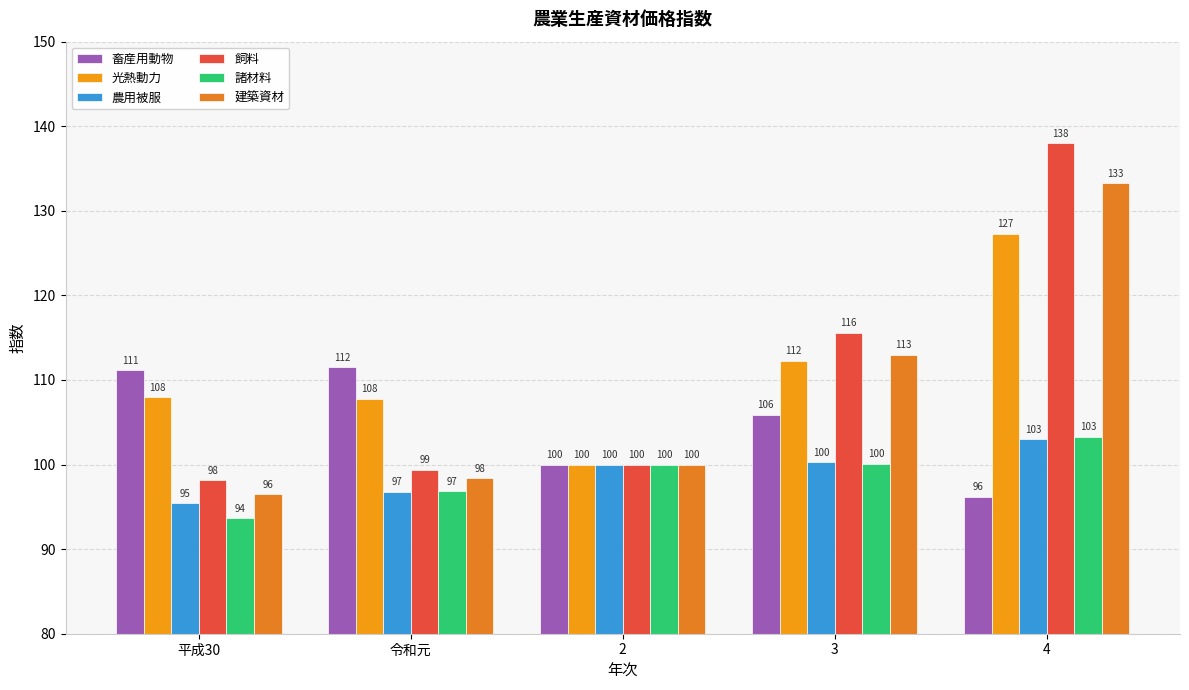

True or false: 農用被服 has a value of 20.5 at 平成30.

False